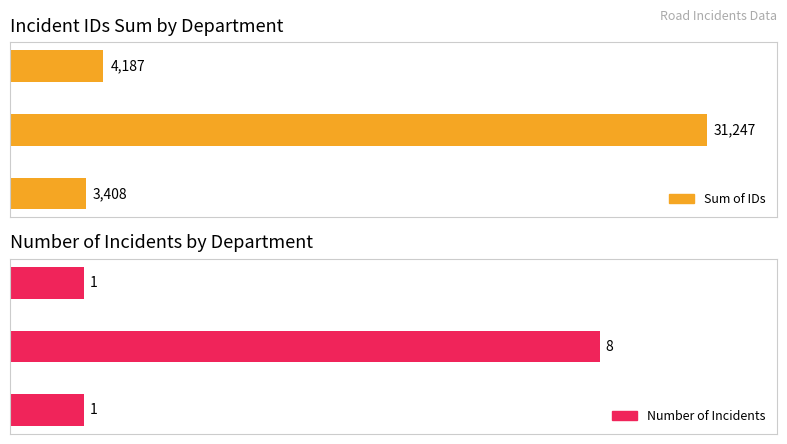

What are all the series names shown in the legend?

Sum of IDs, Number of Incidents